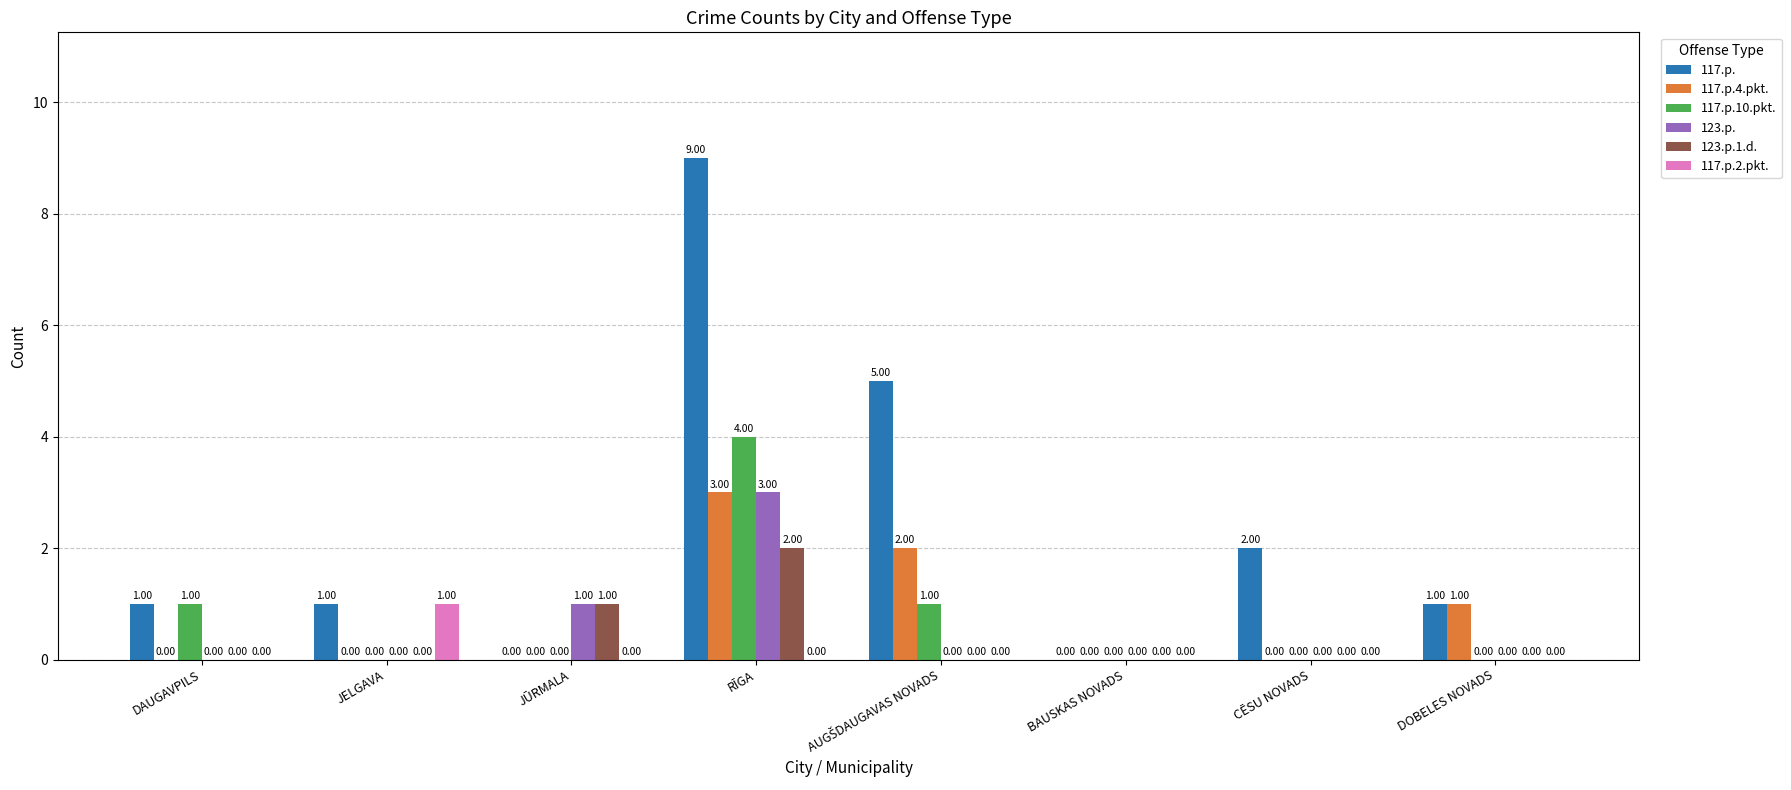

Which series has the largest total across all categories?

117.p.